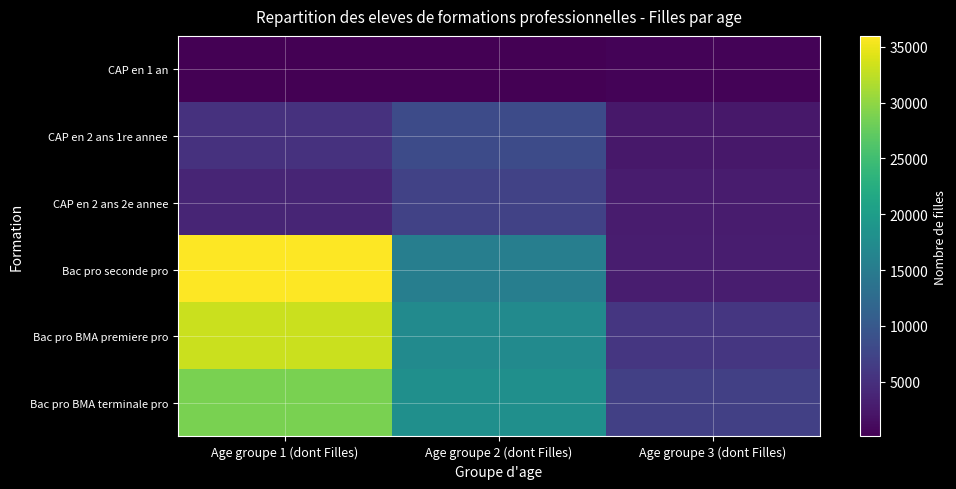

Which series has the widest spread of values?

Bac pro seconde pro